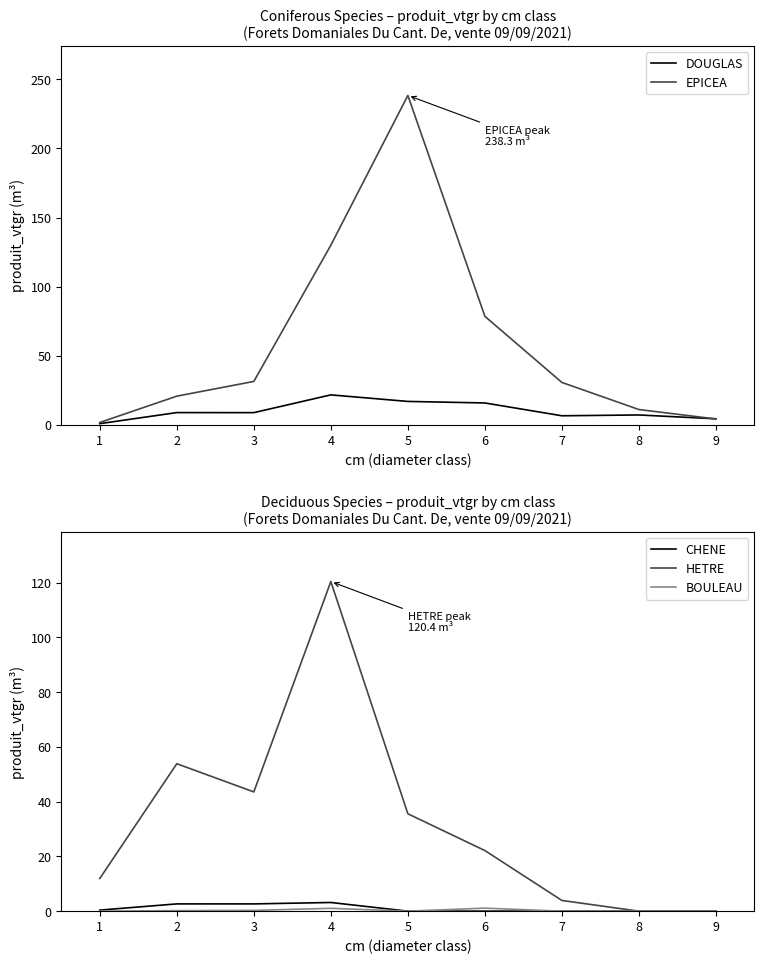

What is the sum of all EPICEA values?

547.7